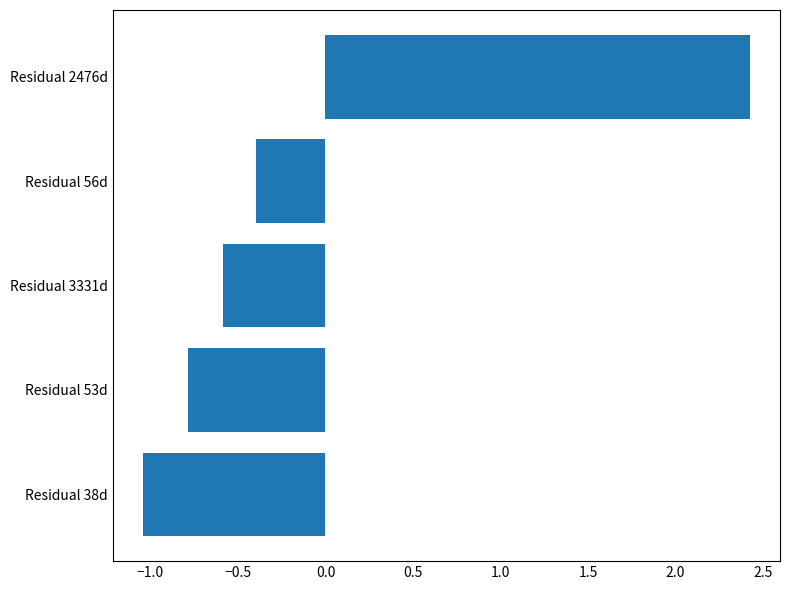

True or false: the data shows -0.2 at Residual 38d.

False